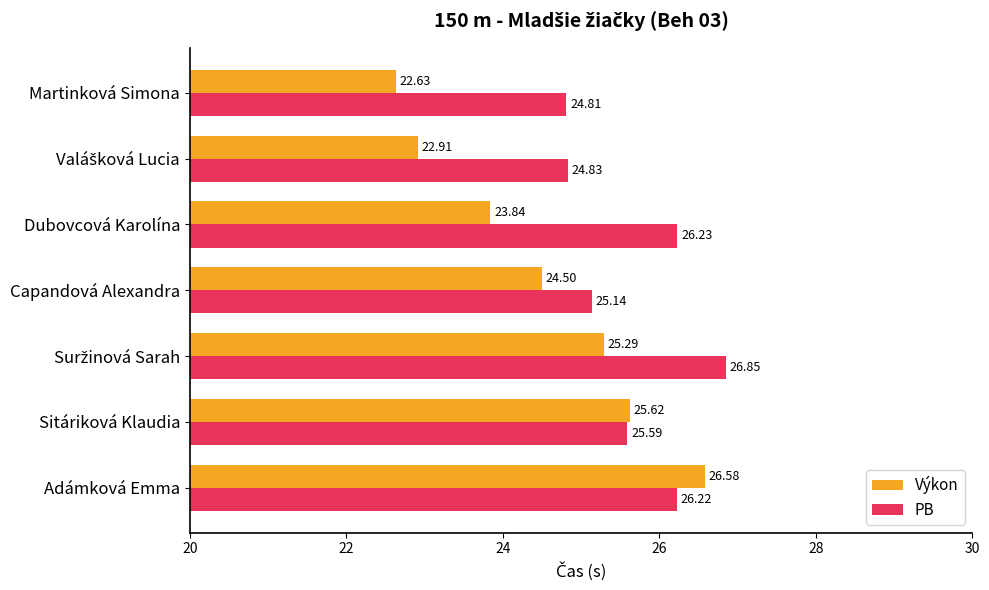

Which series has the widest spread of values?

Výkon